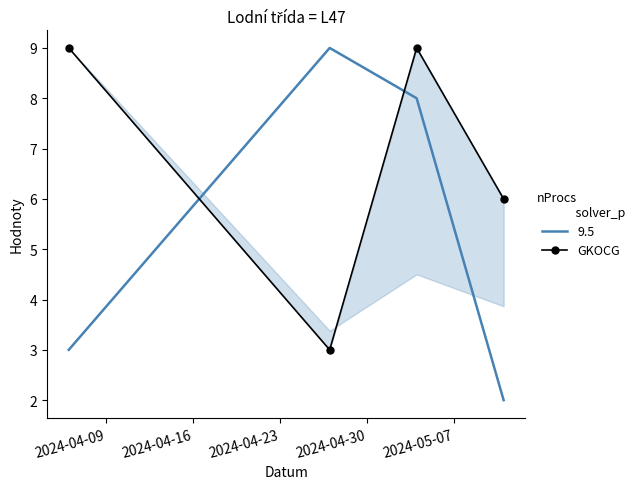

Reading left to right, what are all the values shown in this chart?

9	3	9	6